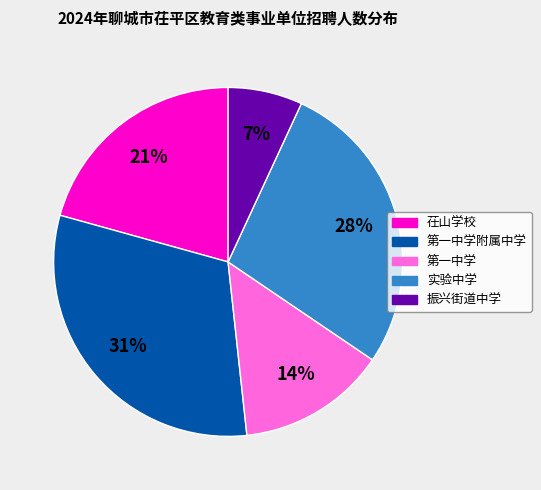

How many slices are in this pie chart?

5